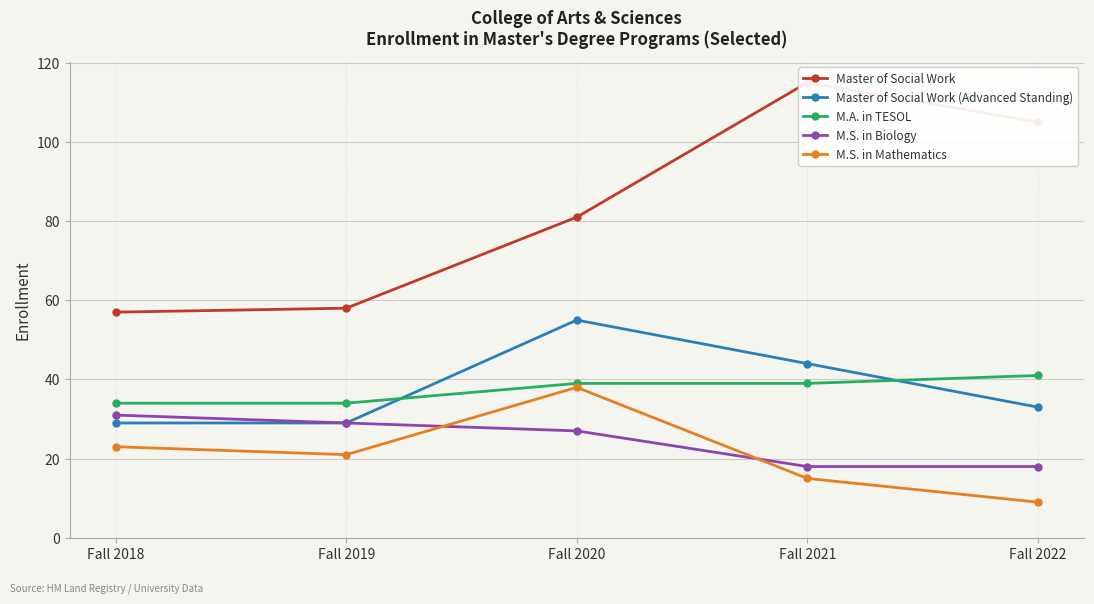

At which category does M.S. in Mathematics reach its first local peak?

Fall 2020